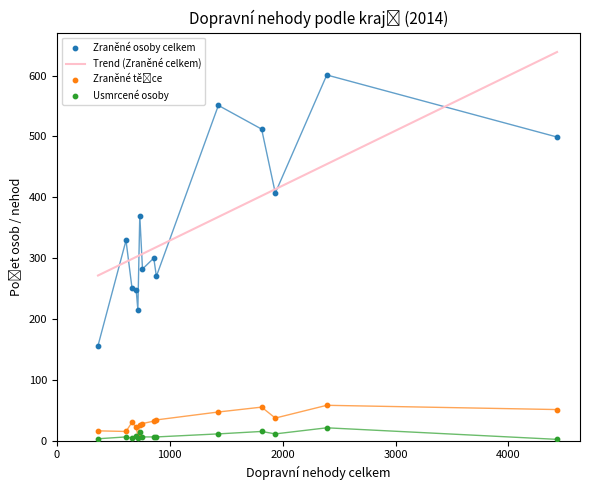

Which series reaches the minimum Y coordinate?

Usmrcené osoby